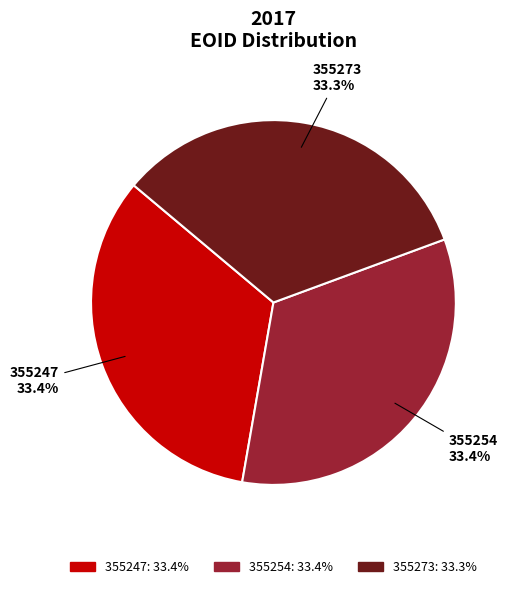

What percentage is the 355273 slice, to the nearest percent?

33%